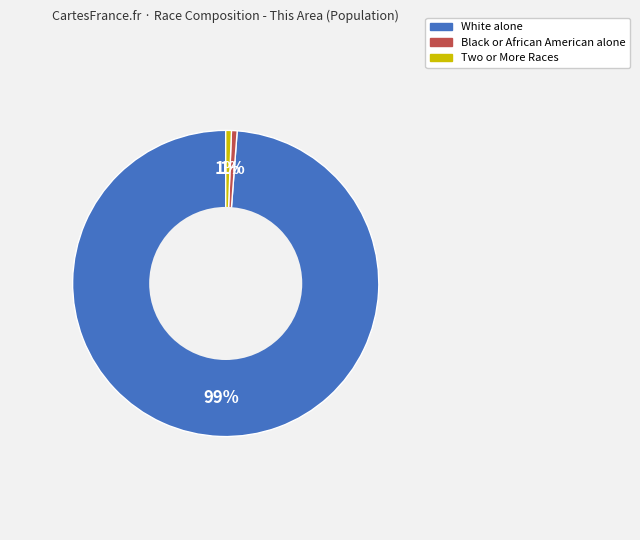

Does Black or African American alone account for over 50% of the chart?

No